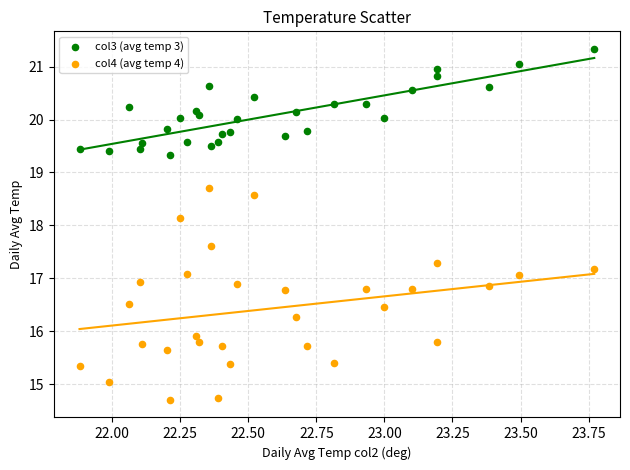

Which series contains the lowest Y value?

col4 (avg temp 4)